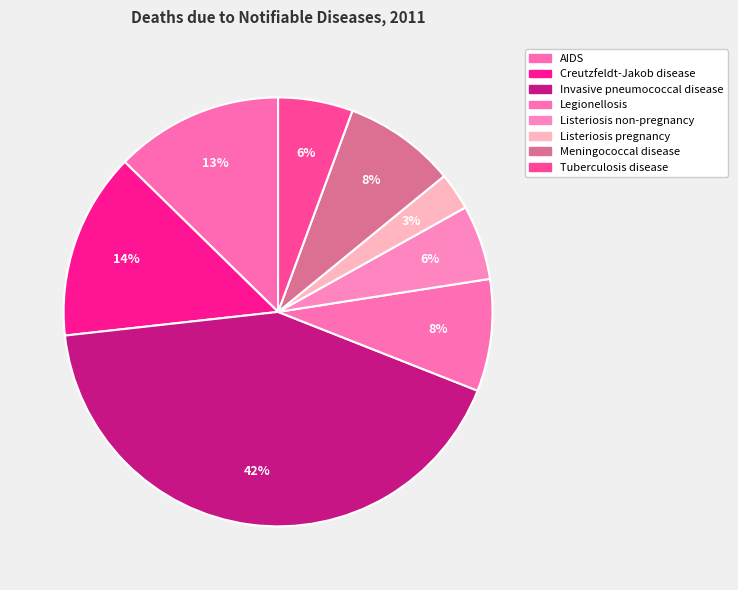

To the nearest percent, what is the combined percentage of Listeriosis non-pregnancy and Meningococcal disease?

14%